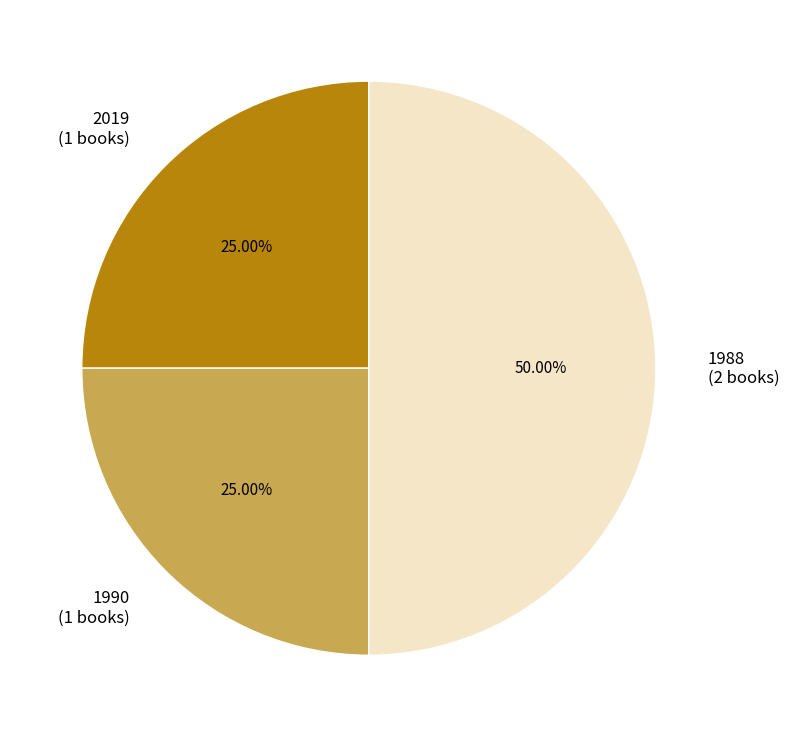

What is the largest slice in the pie chart?

1988 (2 books)